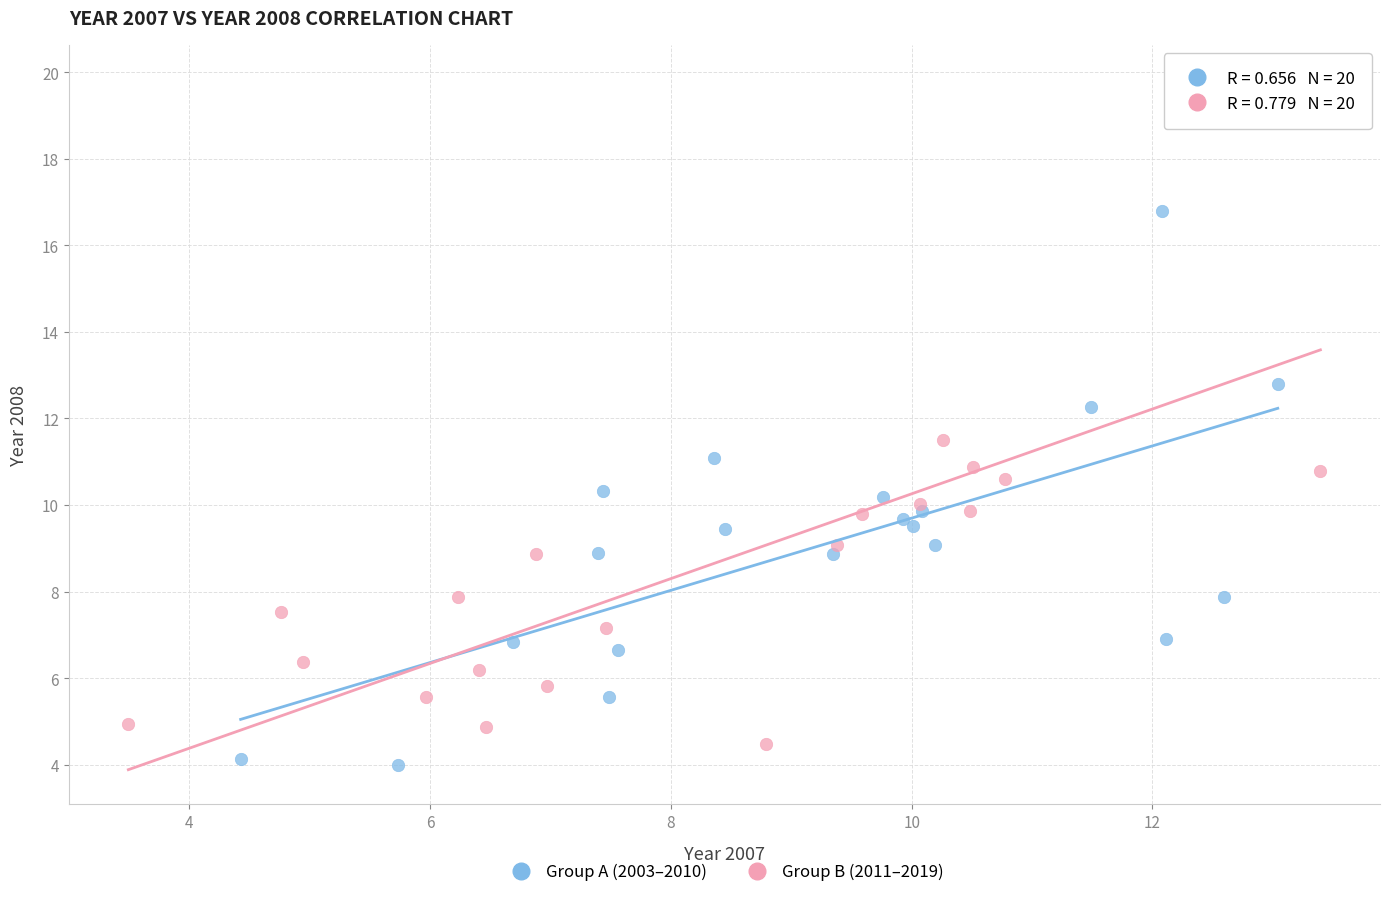

Which series reaches the minimum Y coordinate?

Group A (2003–2010)